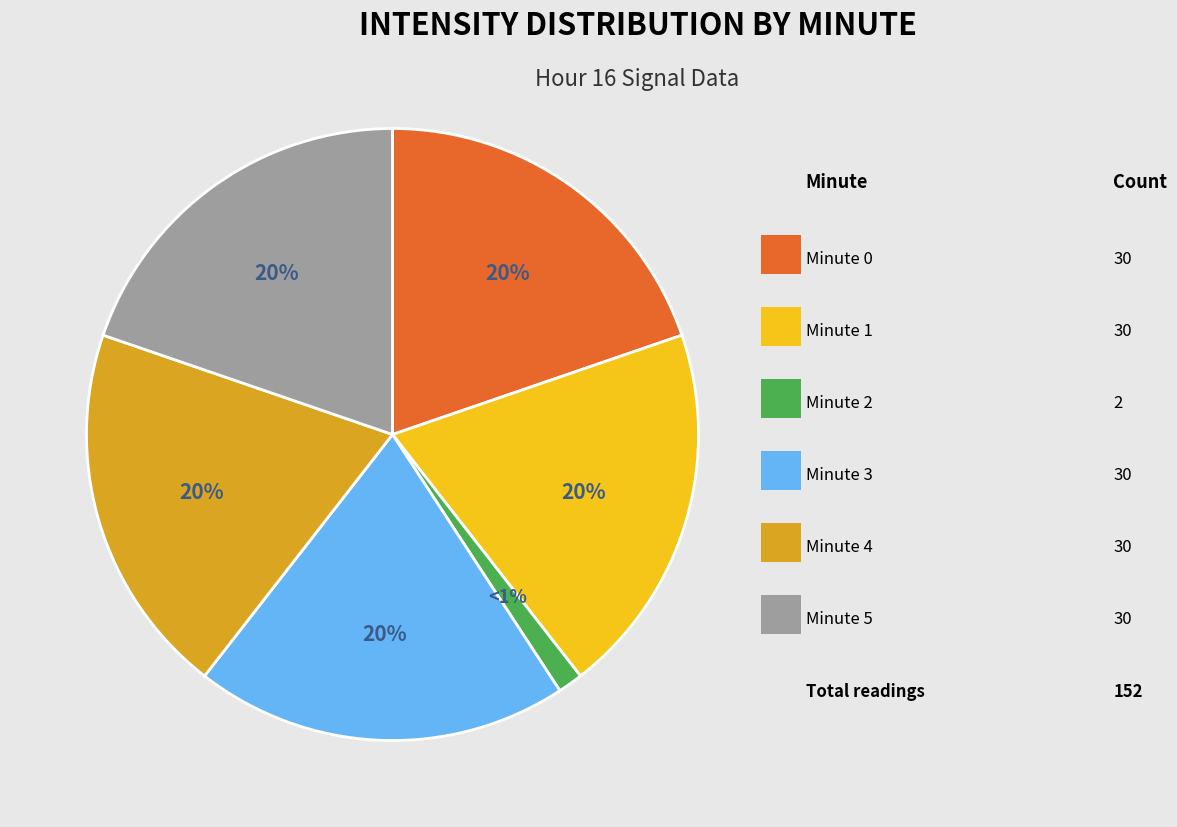

To the nearest percent, what is the average slice percentage?

17%